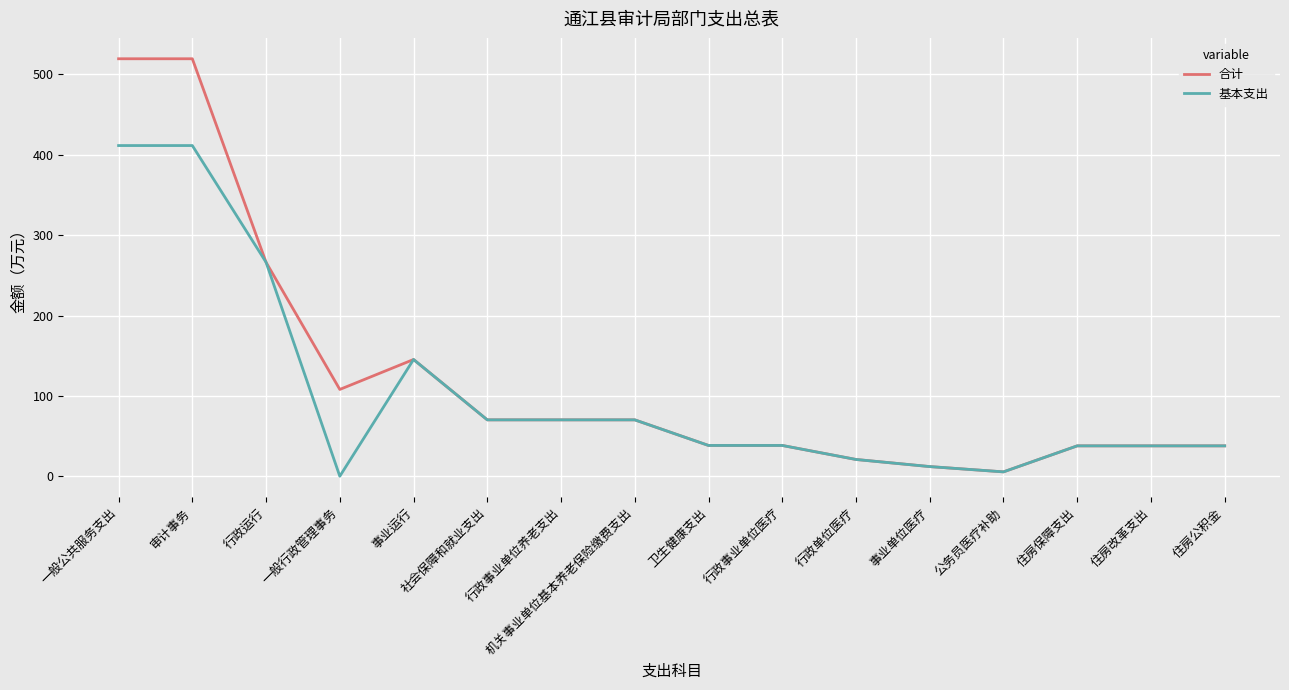

Is it true that 合计 equals 174.5 at 一般行政管理事务?

False